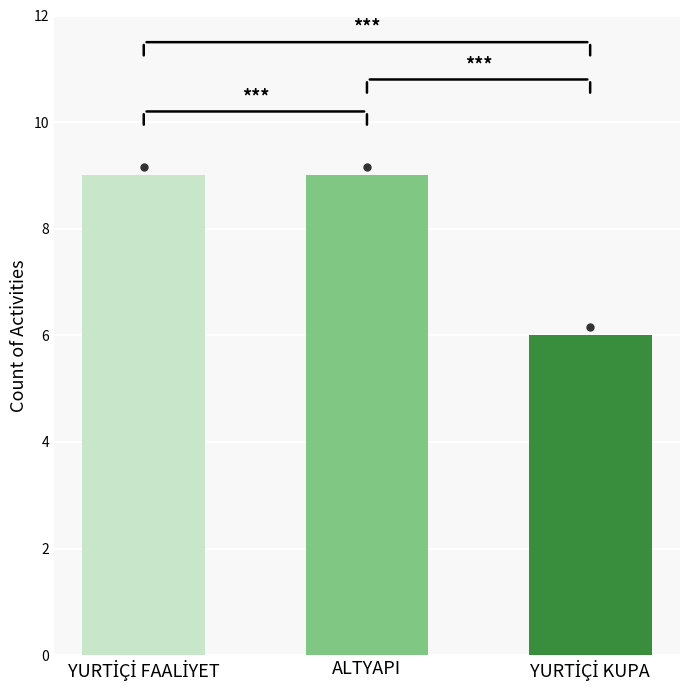

What is the difference between the maximum and minimum values?

3